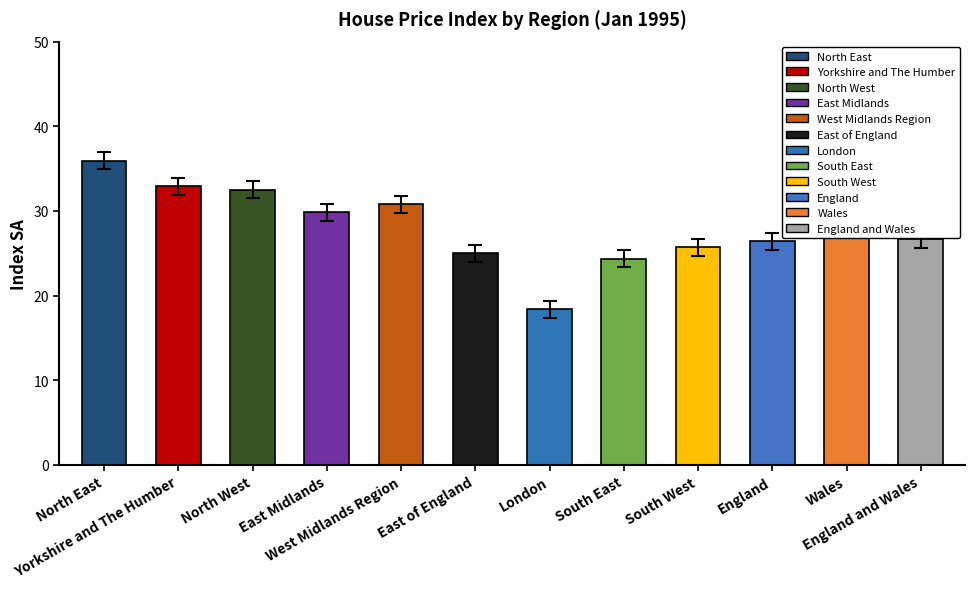

Is it true that the value at North West is 47.8?

False